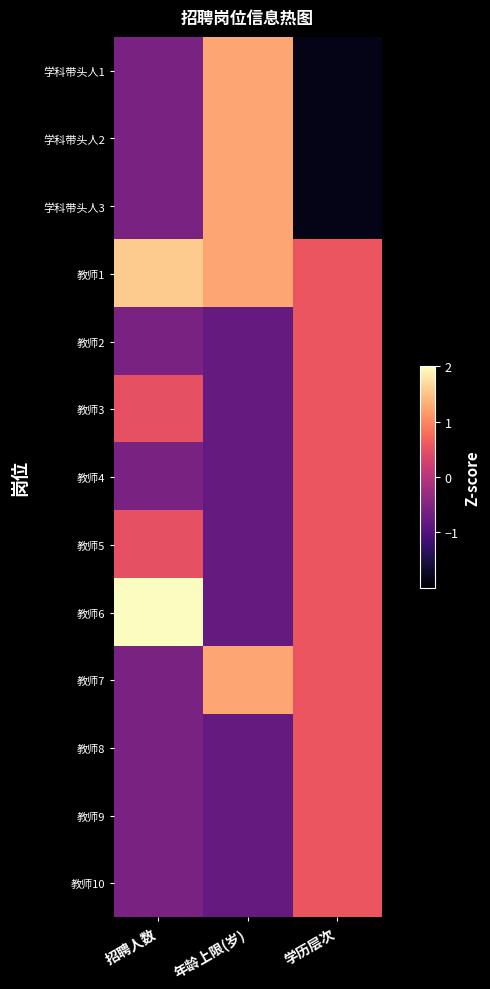

What is the smallest value displayed?

-1.8